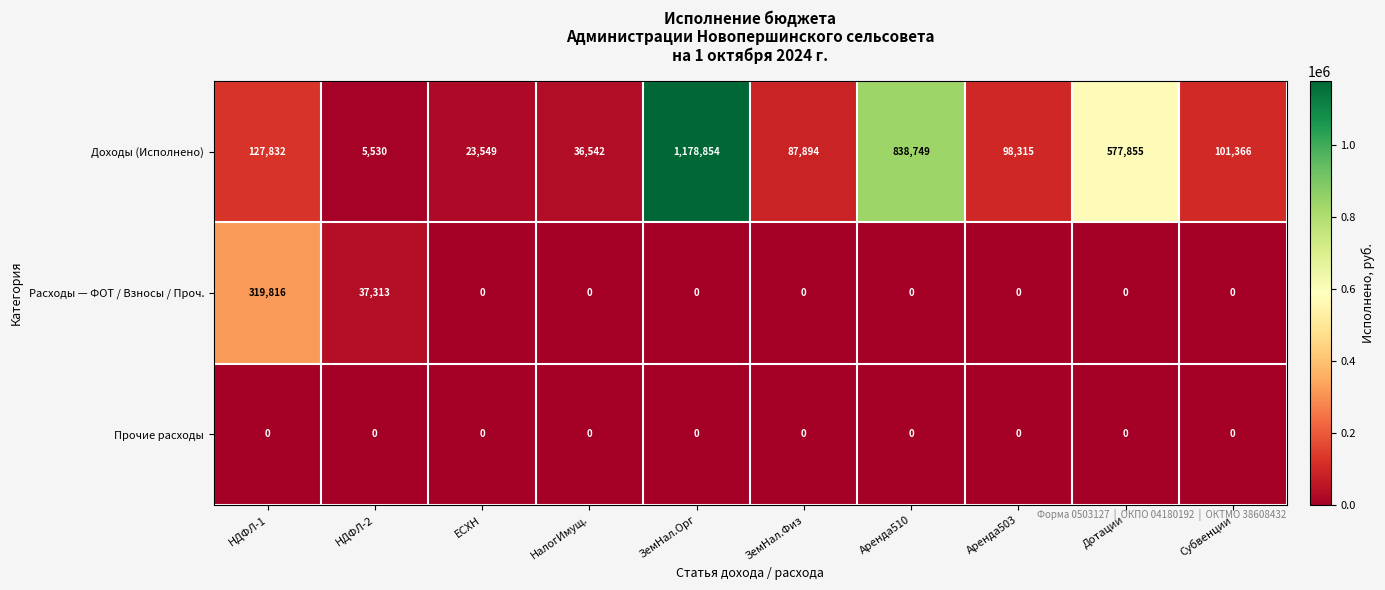

What is the difference between the maximum and minimum values in the Расходы — ФОТ / Взносы / Проч. series?

319816